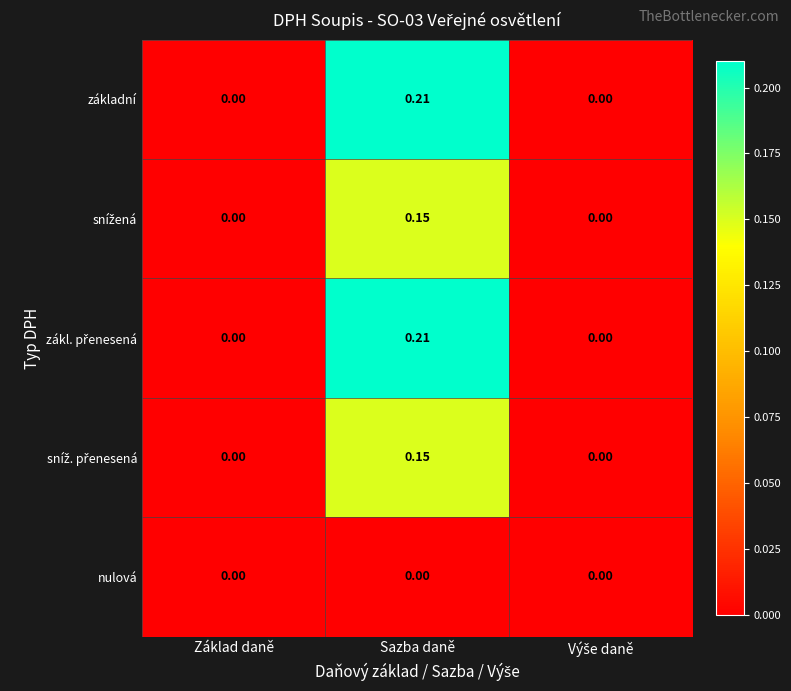

At which category is the sum across all series the highest?

Sazba daně